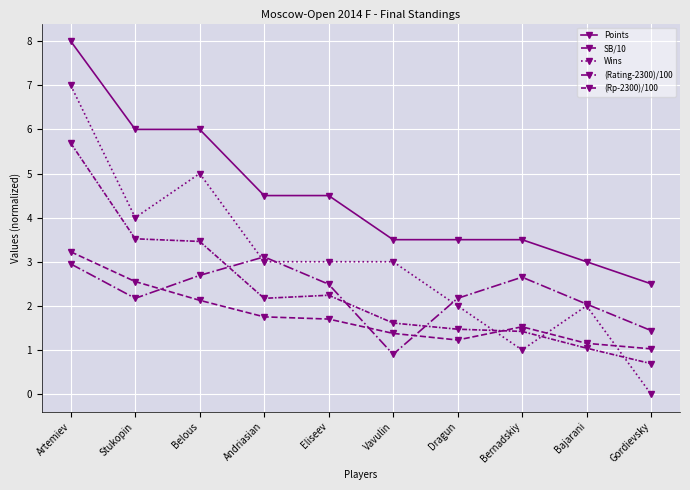

Rank the series by their maximum value, from lowest to highest.

(Rating-2300)/100, SB/10, (Rp-2300)/100, Wins, Points